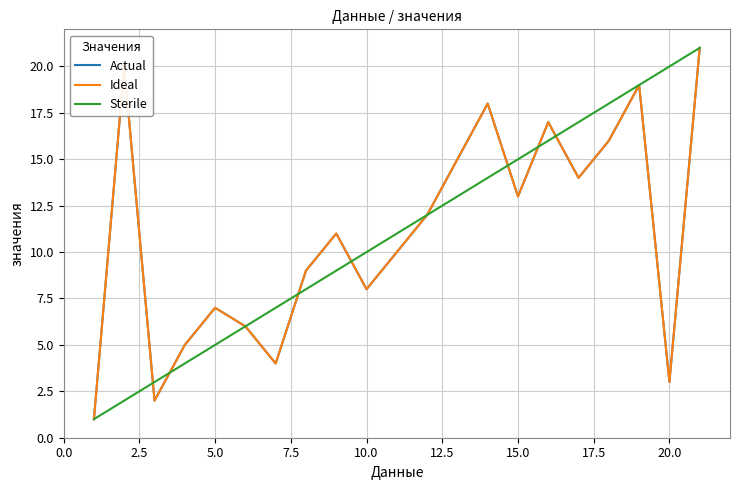

True or false: Sterile has more than 1 points higher than both neighbors.

False